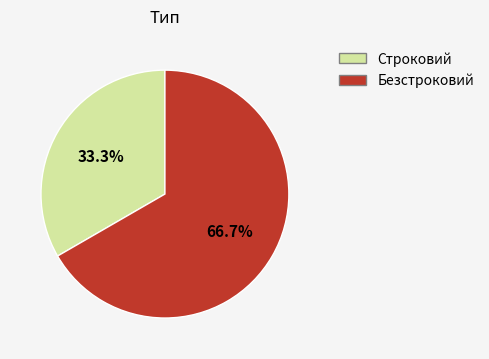

Does any single category account for the majority?

Yes